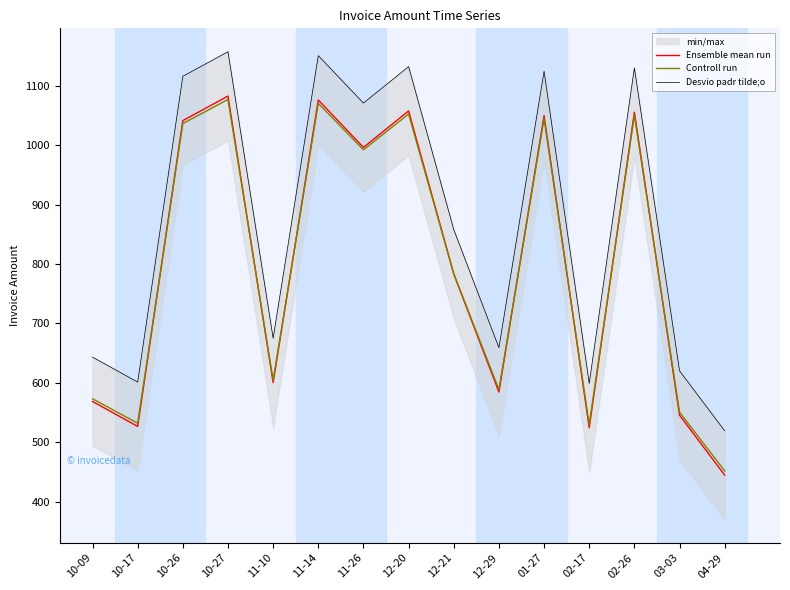

What is the difference between the maximum and minimum values in the Desvio padr tilde;o series?

638.0